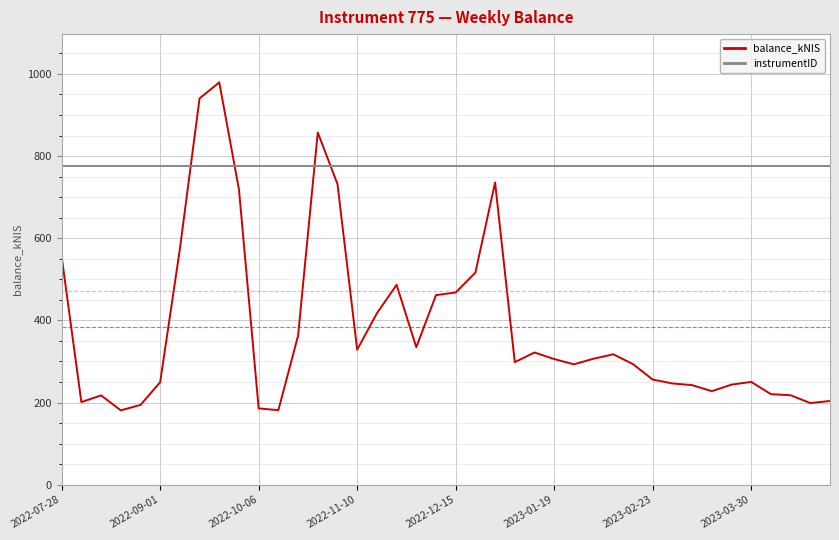

Count the number of data series in this chart.

2